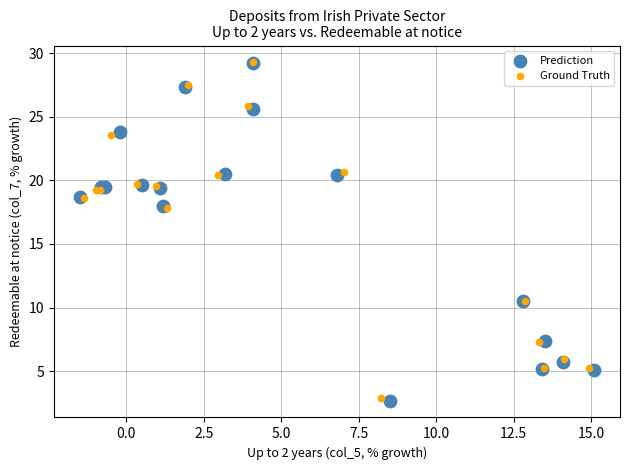

Which series has the largest Y range (max minus min)?

Prediction